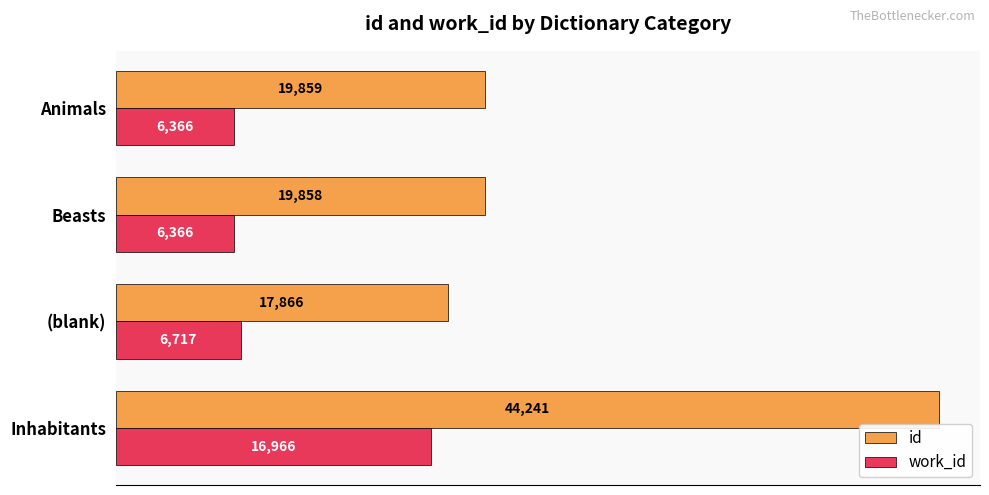

Is the value of work_id at Inhabitants greater than the value of id at Inhabitants?

No